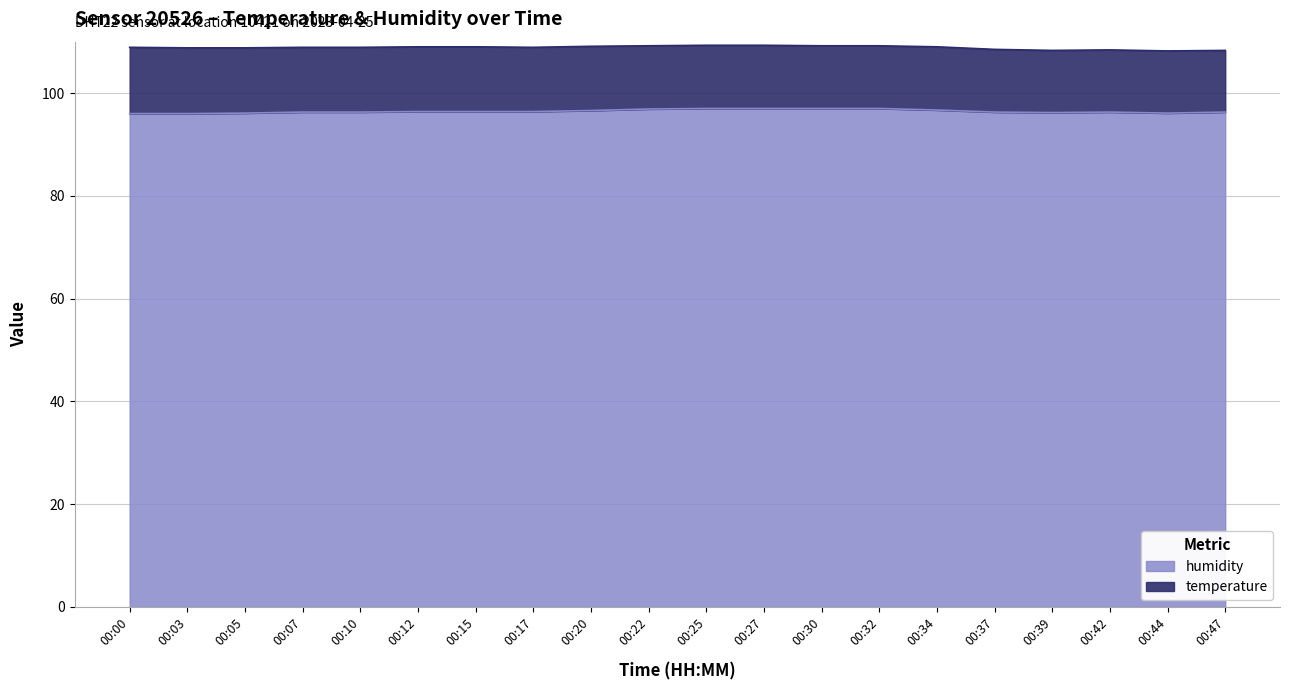

How many lines are shown in the chart?

2